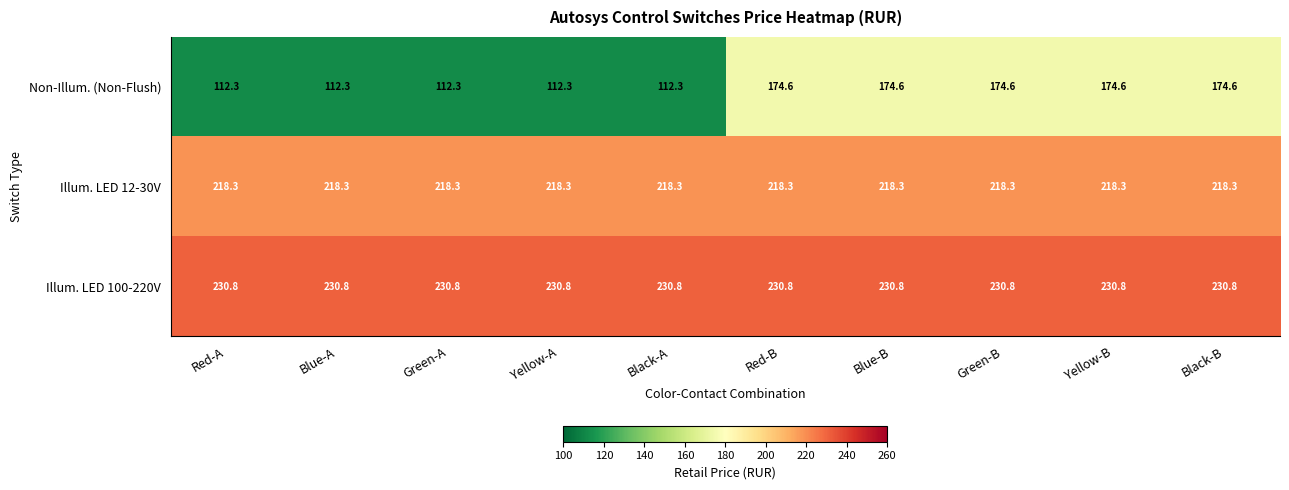

What is the spread (max minus min) of values at Red-A?

118.5